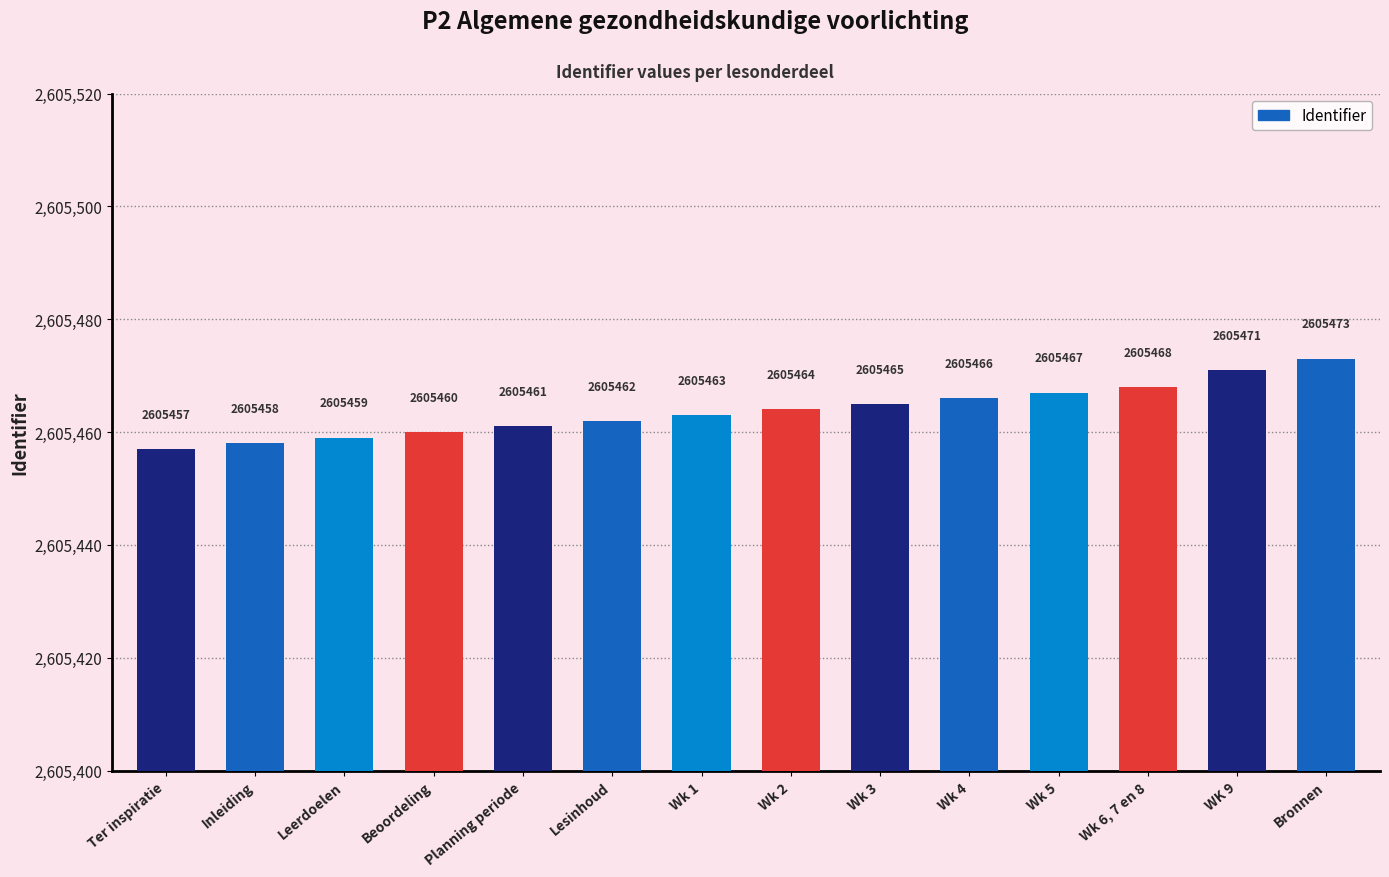

The value at Wk 1 is 4453734. True or false?

False